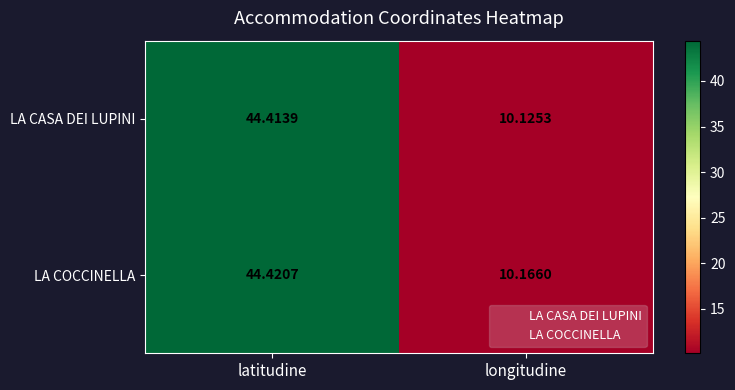

Where does the LA CASA DEI LUPINI series first go above 44?

latitudine